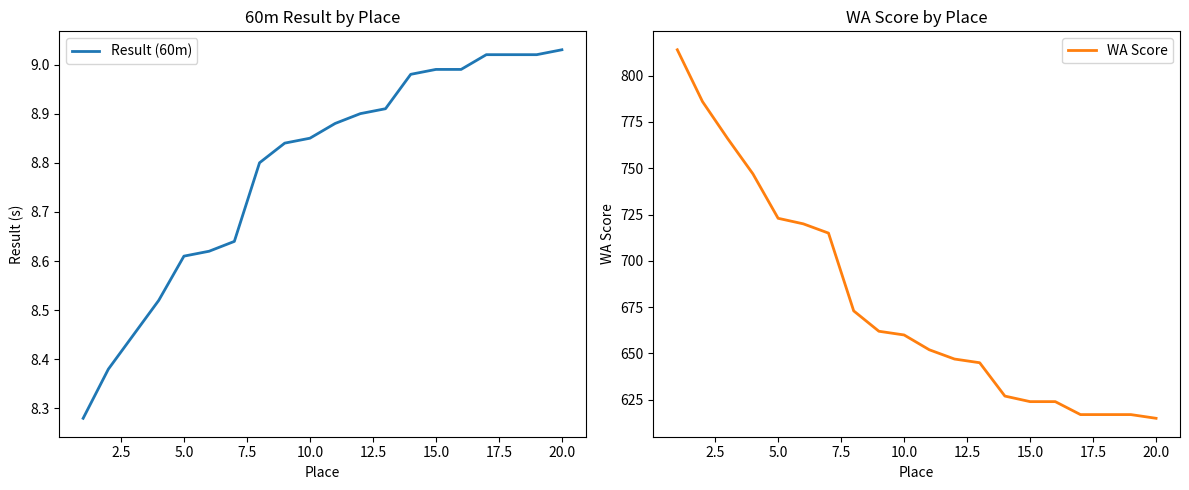

Reading right to left, list all the values displayed in this chart.

Result (60m): 9.0	9.0	9.0	9.0	9.0	9.0	9.0	8.9	8.9	8.9	8.8	8.8	8.8	8.6	8.6	8.6	8.5	8.4	8.4	8.3
WA Score: 615.0	617.0	617.0	617.0	624.0	624.0	627.0	645.0	647.0	652.0	660.0	662.0	673.0	715.0	720.0	723.0	747.0	766.0	786.0	814.0